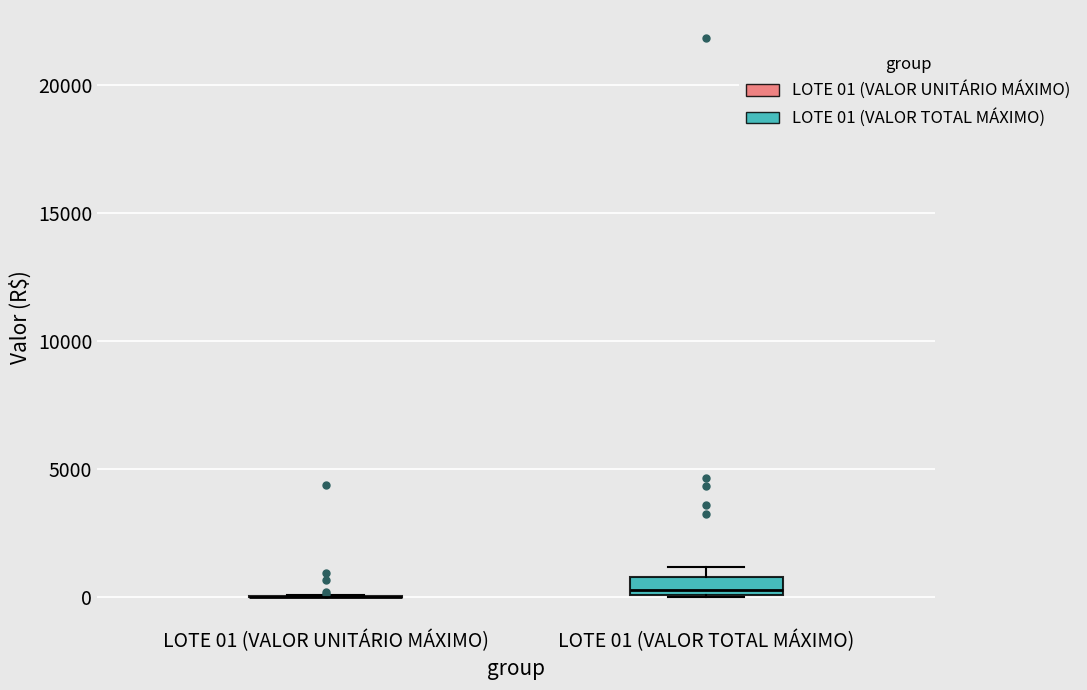

Comparing the boxes themselves (not the whiskers), which one is the tallest?

LOTE 01 (VALOR TOTAL MÁXIMO)